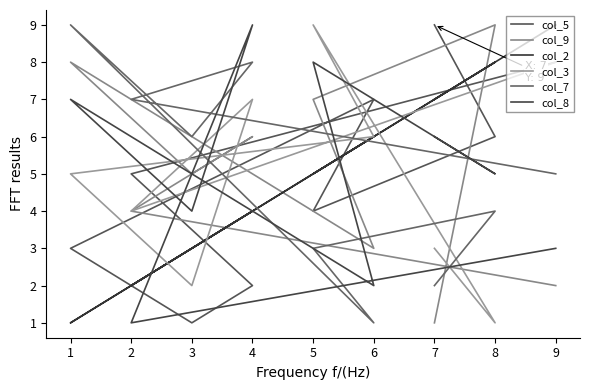

List the labels in order of col_2 value, smallest first.

1, 2, 3, 4, 5, 6, 7, 8, 9